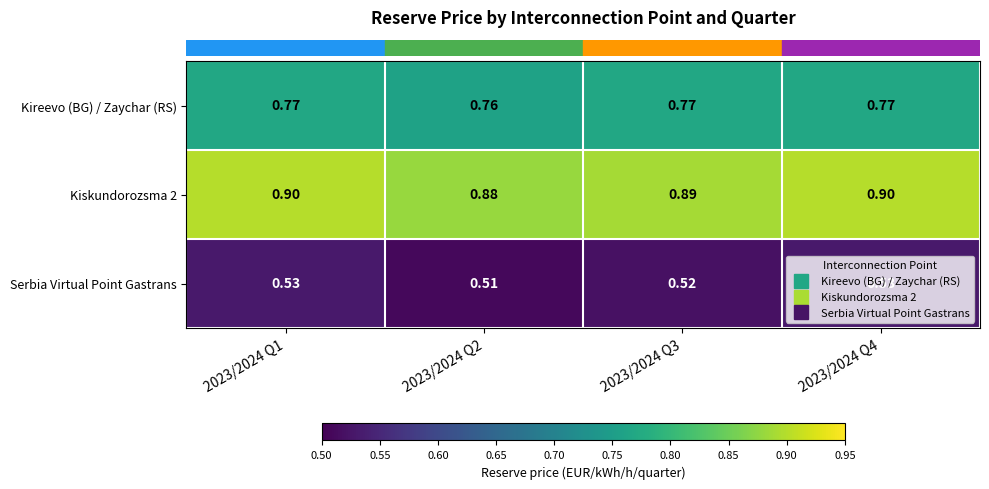

Is the value of Kiskundorozsma 2 at 2023/2024 Q3 greater than the value of Kireevo (BG) / Zaychar (RS) at 2023/2024 Q4?

Yes